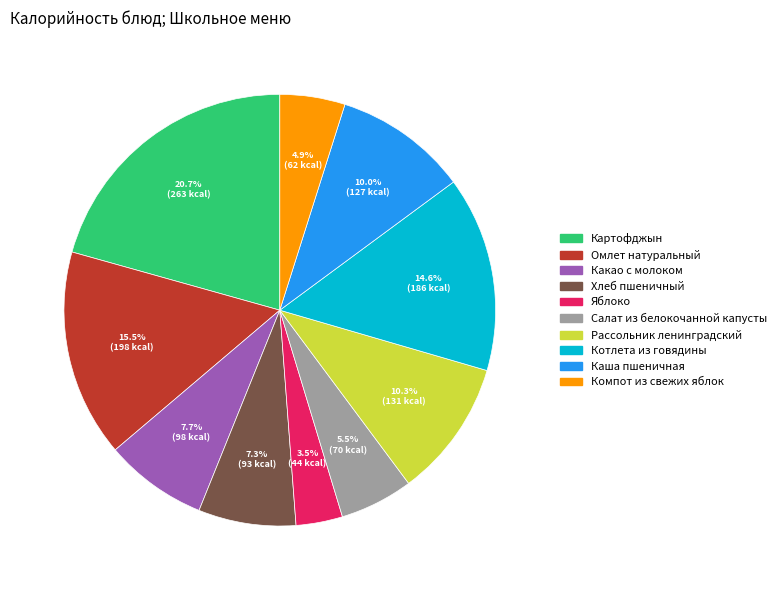

To the nearest percent, what is the combined percentage of Компот из свежих яблок and Рассольник ленинградский?

15%